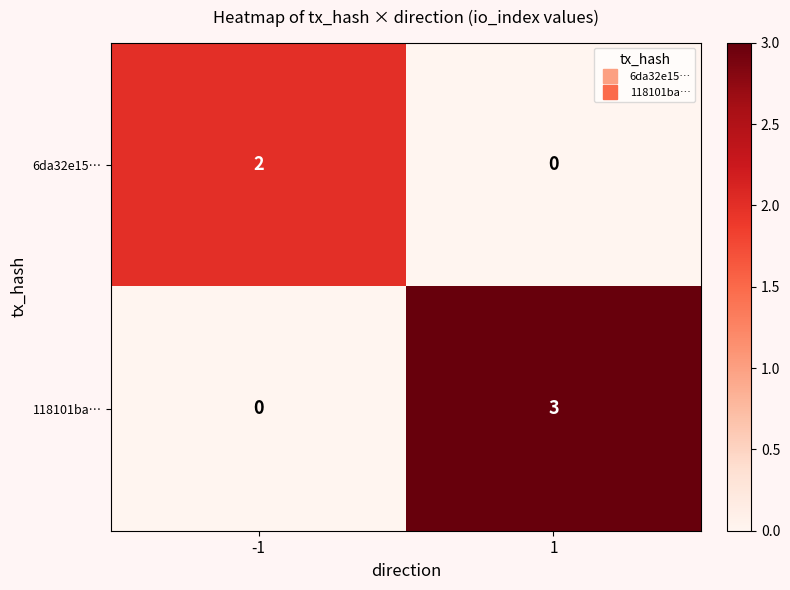

What is the maximum value for 118101ba…?

3